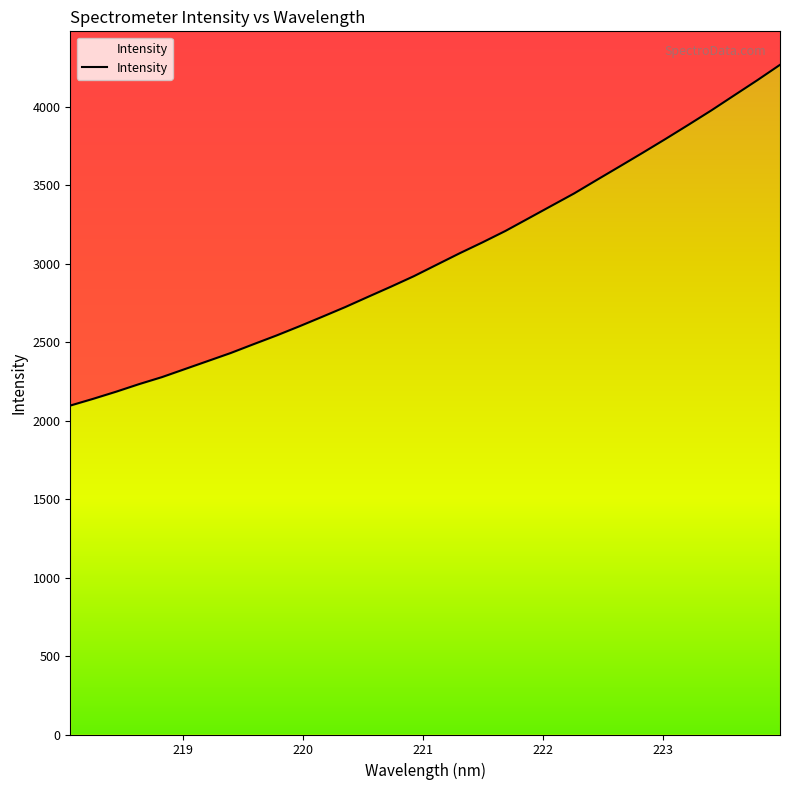

What is the minimum value shown in the chart?

2095.4